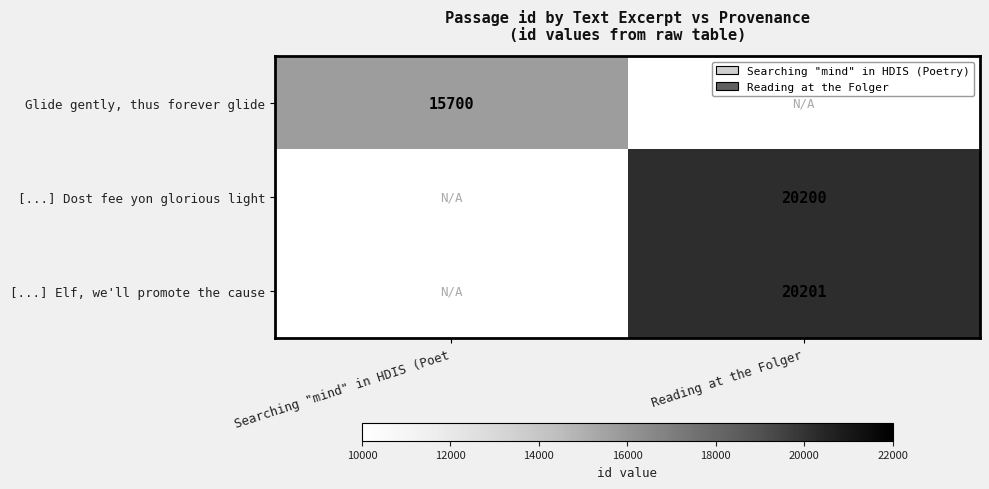

The [...] Dost fee yon glorious light series shows 20200 at Reading at the Folger. True or false?

True